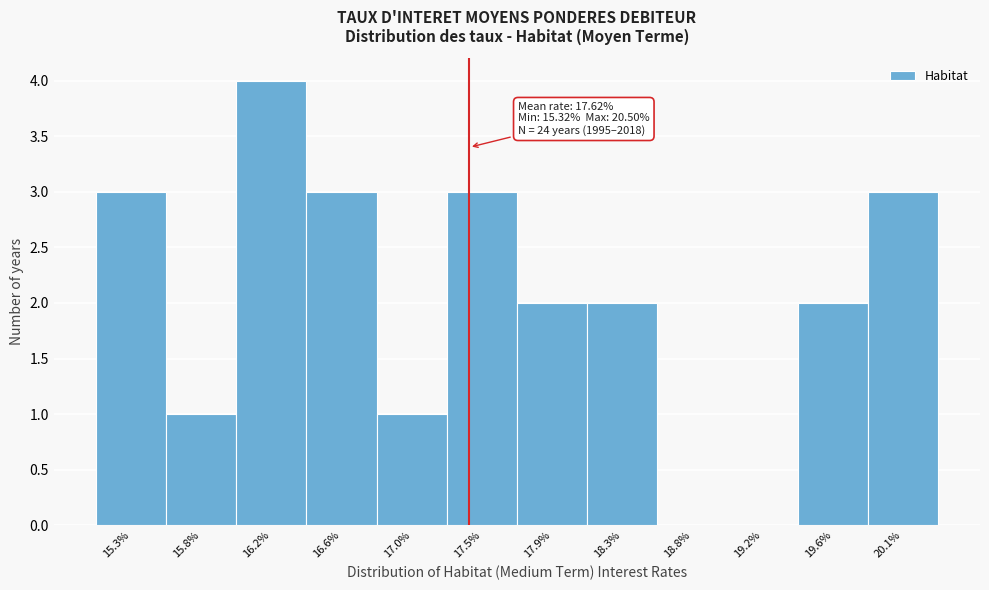

Reading left to right, what are all the values shown in this chart?

15.3%=3	15.8%=1	16.2%=4	16.6%=3	17.0%=1	17.5%=3	17.9%=2	18.3%=2	18.8%=0	19.2%=0	19.6%=2	20.1%=3